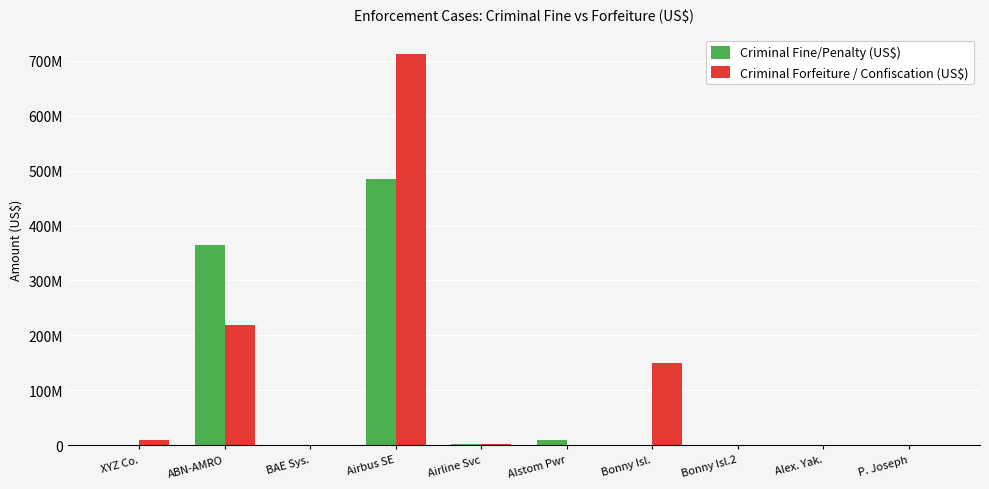

Are the bars grouped side by side (vs. stacked)?

Yes